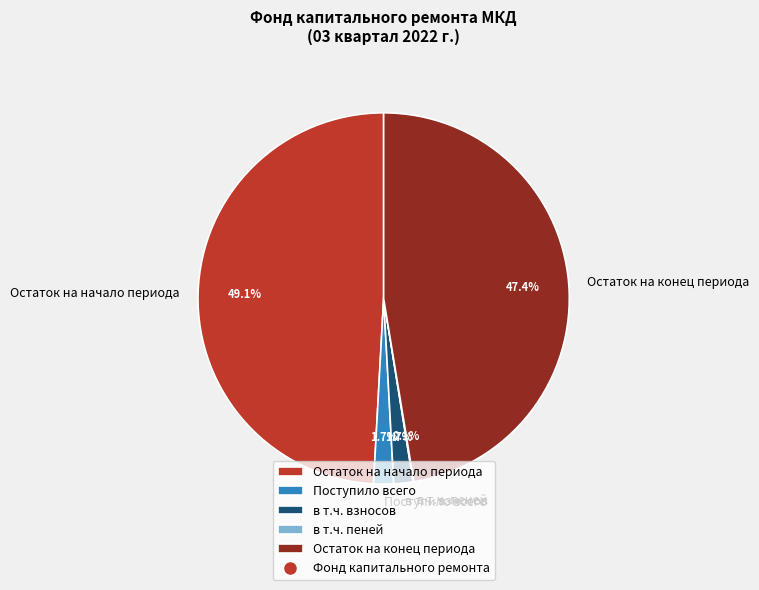

What percentage do Остаток на конец периода and в т.ч. взносов together represent?

49.1%